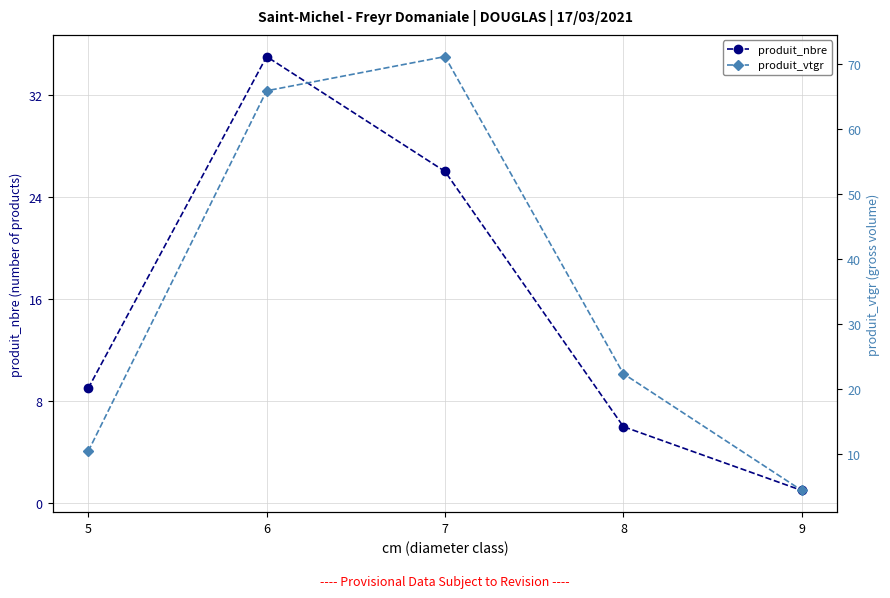

What is the spread (max minus min) of values at 6?

30.9